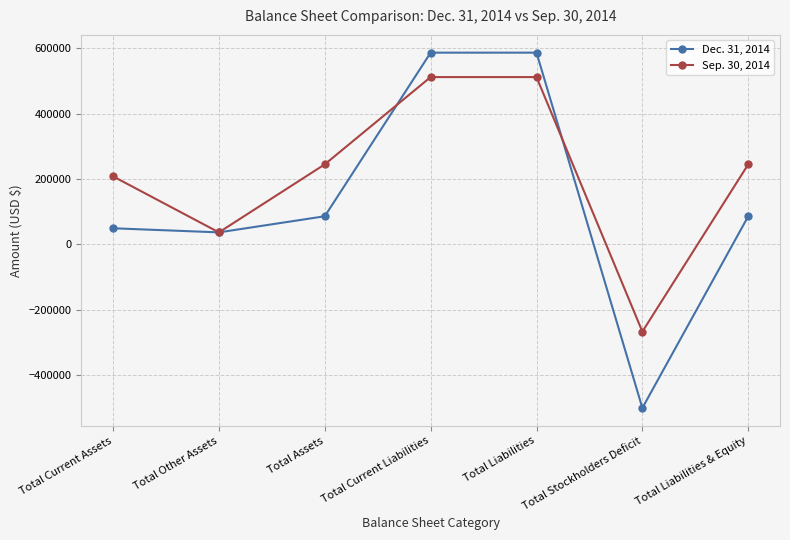

Where is the first local minimum for Sep. 30, 2014?

Total Other Assets